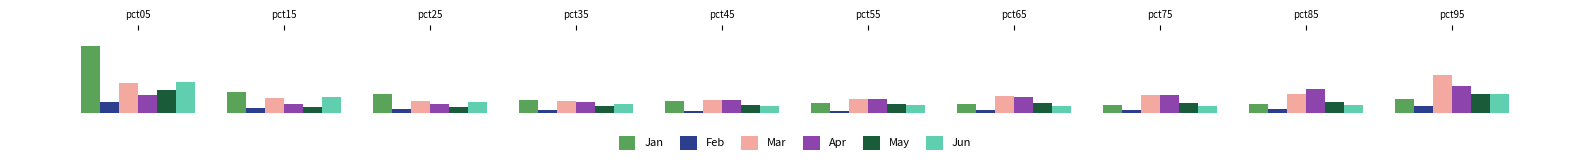

Reading right to left, list all the values displayed in this chart.

Jan: pct95=0.5	pct85=0.3	pct75=0.3	pct65=0.3	pct55=0.4	pct45=0.5	pct35=0.5	pct25=0.7	pct15=0.8	pct05=2.5
Feb: pct95=0.3	pct85=0.2	pct75=0.1	pct65=0.1	pct55=0.1	pct45=0.1	pct35=0.1	pct25=0.2	pct15=0.2	pct05=0.4
Mar: pct95=1.4	pct85=0.7	pct75=0.7	pct65=0.6	pct55=0.5	pct45=0.5	pct35=0.4	pct25=0.5	pct15=0.6	pct05=1.1
Apr: pct95=1.0	pct85=0.9	pct75=0.7	pct65=0.6	pct55=0.5	pct45=0.5	pct35=0.4	pct25=0.3	pct15=0.3	pct05=0.7
May: pct95=0.7	pct85=0.4	pct75=0.4	pct65=0.4	pct55=0.3	pct45=0.3	pct35=0.3	pct25=0.3	pct15=0.2	pct05=0.9
Jun: pct95=0.7	pct85=0.3	pct75=0.3	pct65=0.3	pct55=0.3	pct45=0.3	pct35=0.3	pct25=0.4	pct15=0.6	pct05=1.2